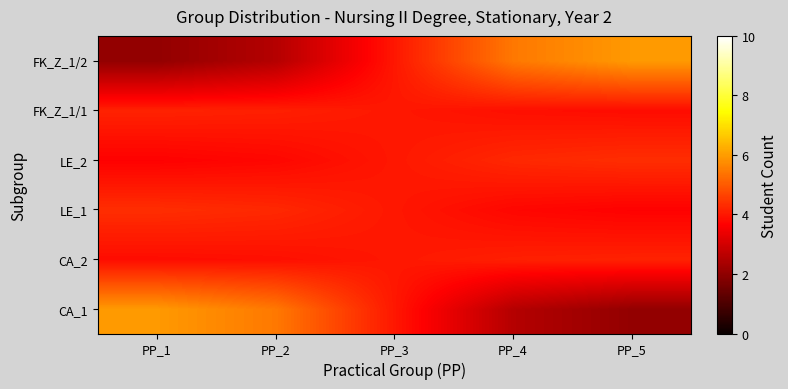

Between PP_3 and PP_2, which is larger?

PP_2